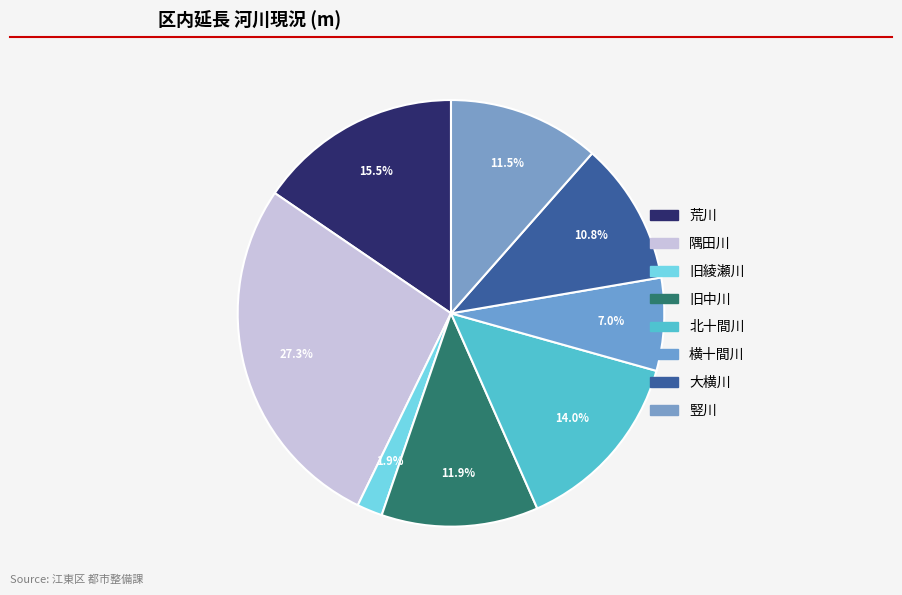

Rank the categories by value from lowest to highest.

旧綾瀬川, 横十間川, 大横川, 竪川, 旧中川, 北十間川, 荒川, 隅田川